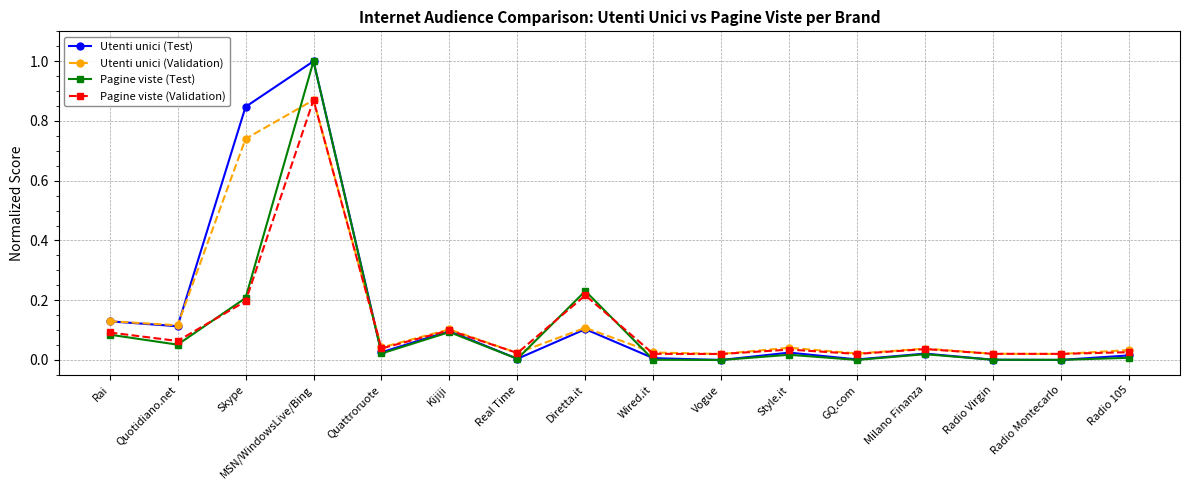

Where is the first local minimum for Pagine viste (Validation)?

Quotidiano.net